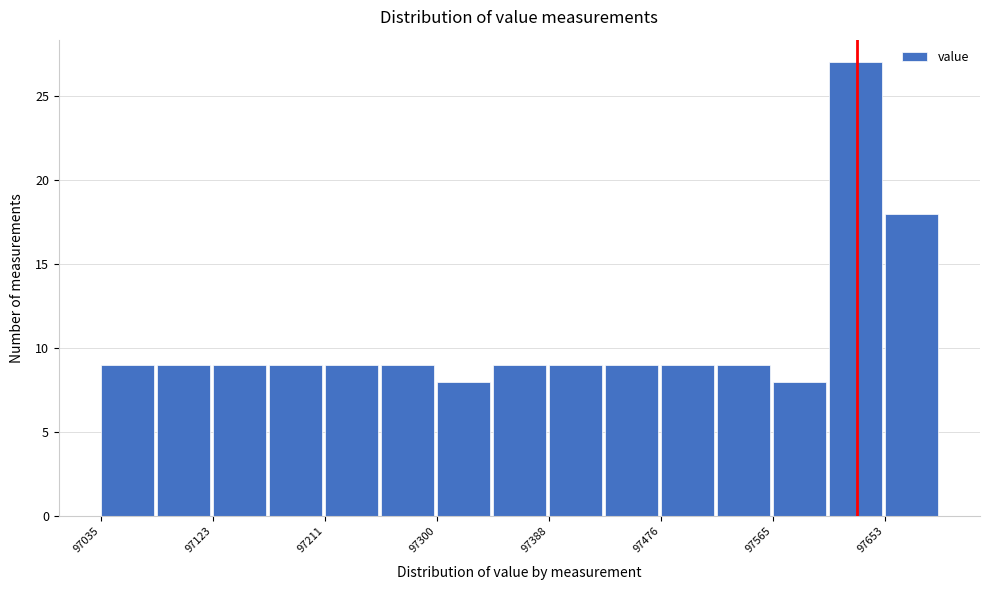

Over which range of the x-axis is the bar tallest?

97610 to 97650